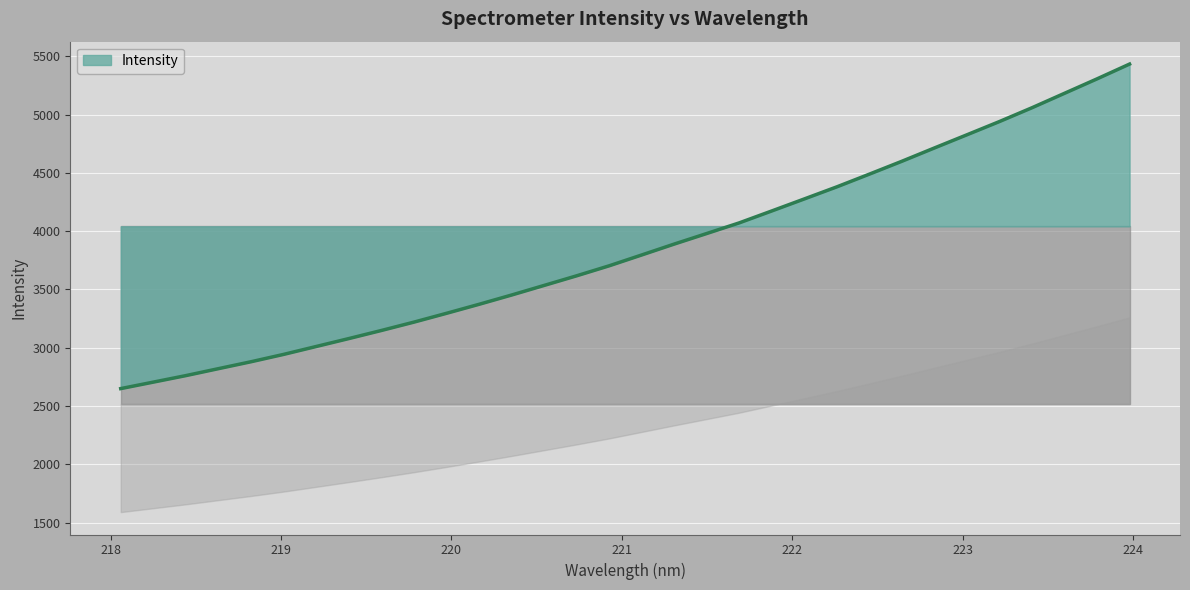

What is the minimum value shown in the chart?

2648.9